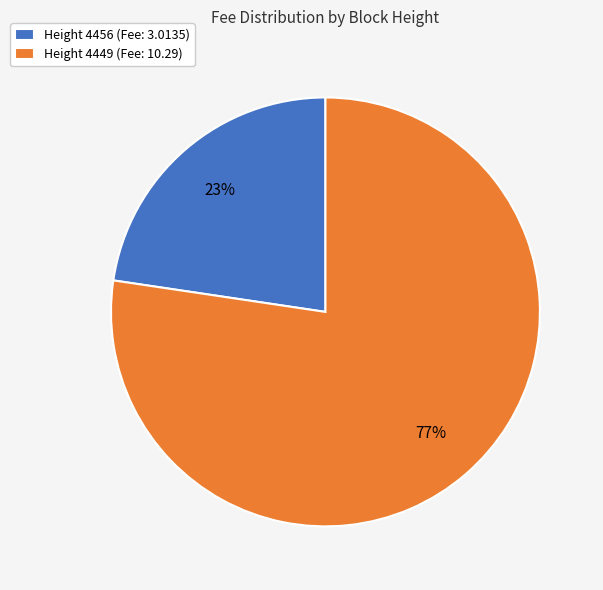

Is the sum of Height 4449 (Fee: 10.29) and Height 4456 (Fee: 3.0135) greater than half?

Yes